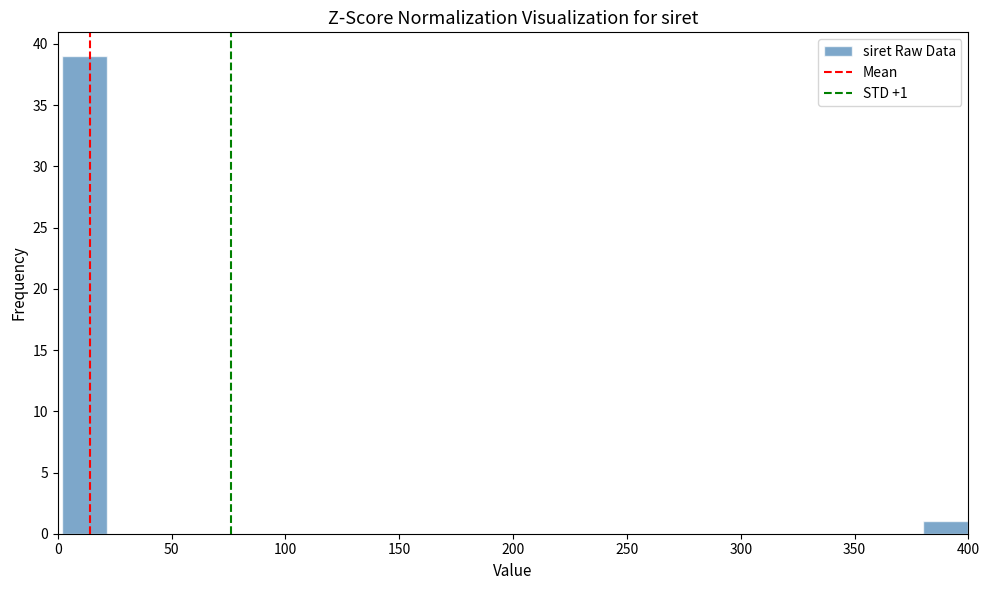

Read against the x-axis, roughly where is the centre of the tallest bar?

10